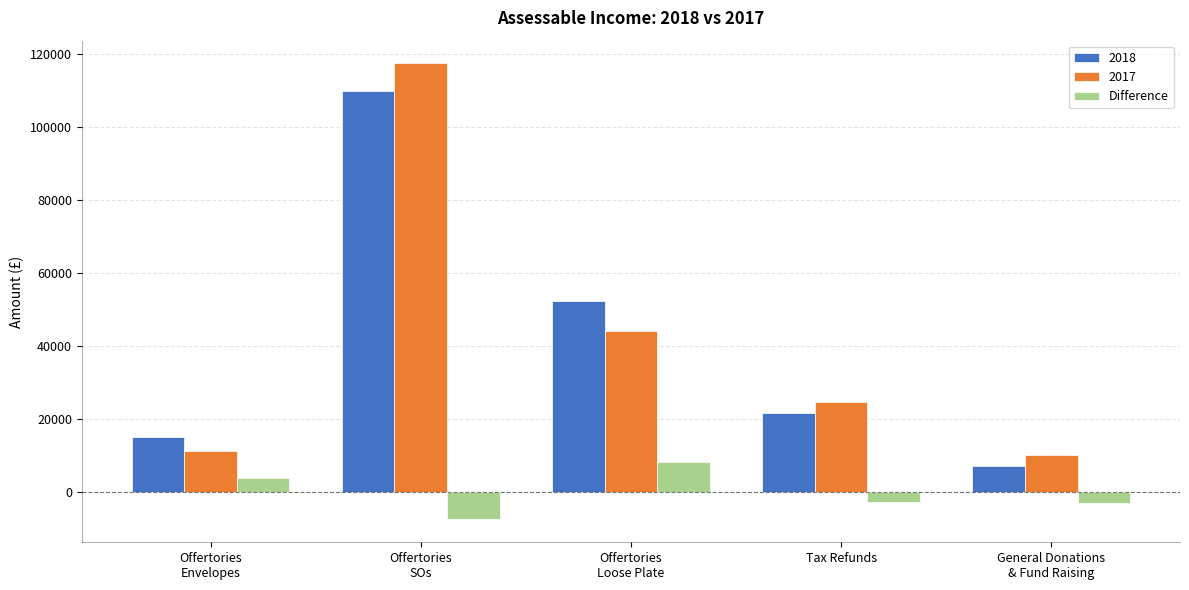

How many bars are there in total?

15